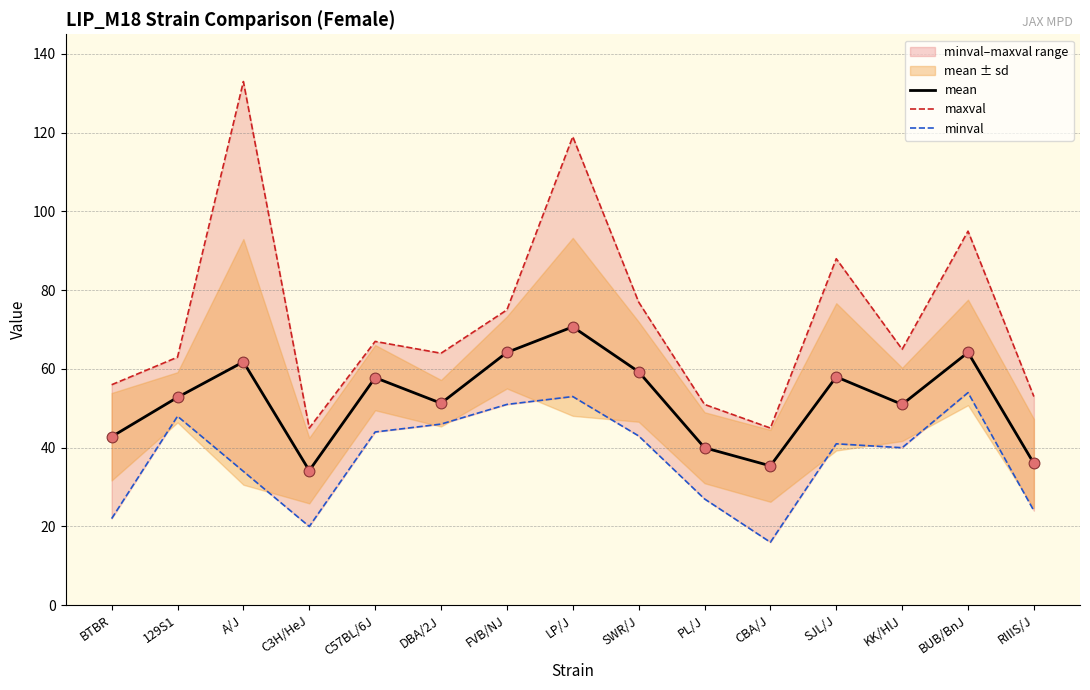

What value does the mean series have at BUB/BnJ?

64.2